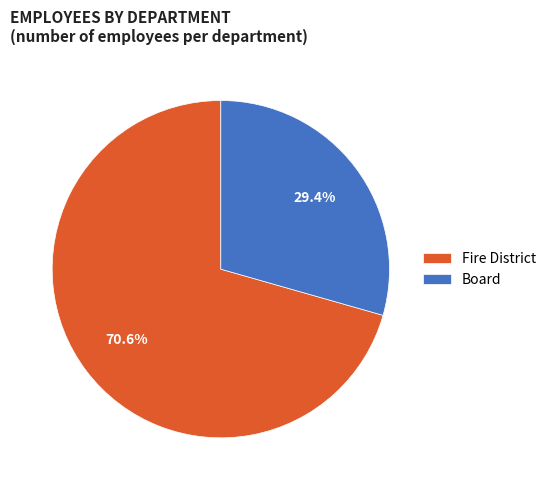

Is the sum of Fire District and Board greater than half?

Yes